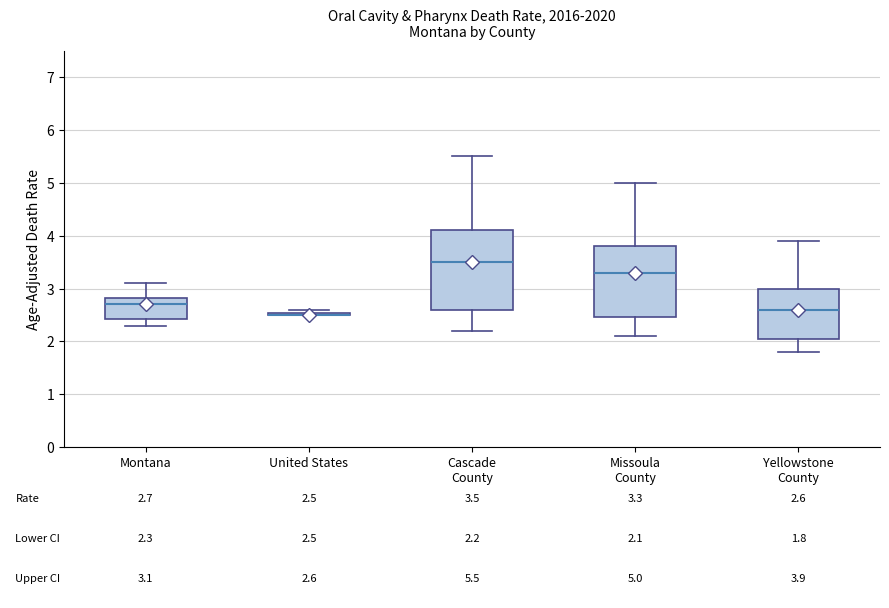

Comparing the boxes themselves (not the whiskers), which one is the tallest?

Cascade County